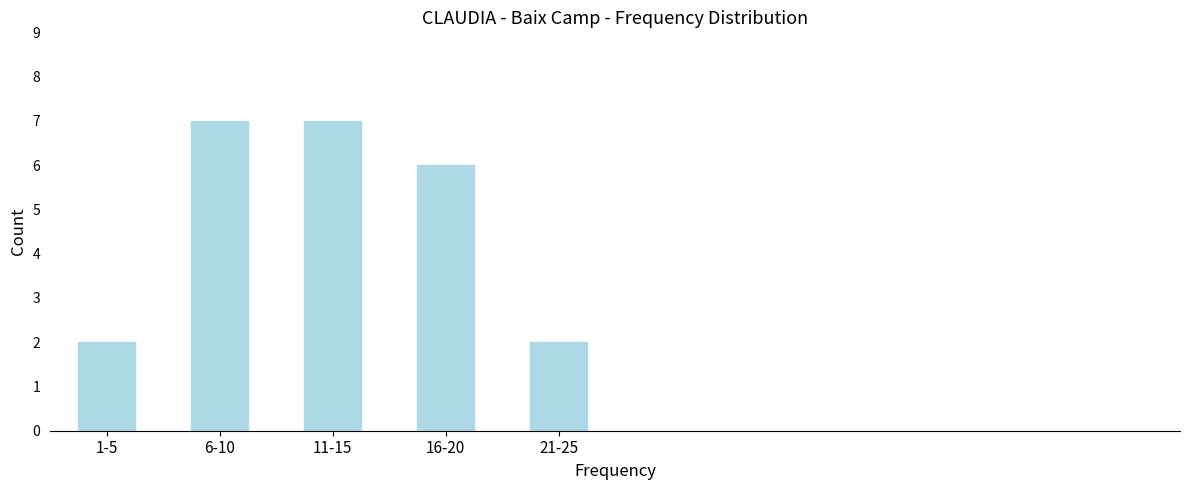

Reading right to left, what are all the values shown in this chart?

21-25=2	16-20=6	11-15=7	6-10=7	1-5=2